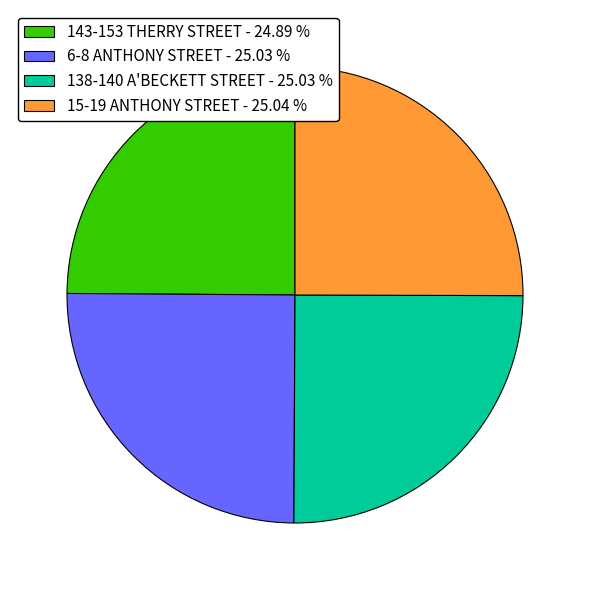

Does 6-8 ANTHONY STREET - 25.03 % account for over 50% of the chart?

No